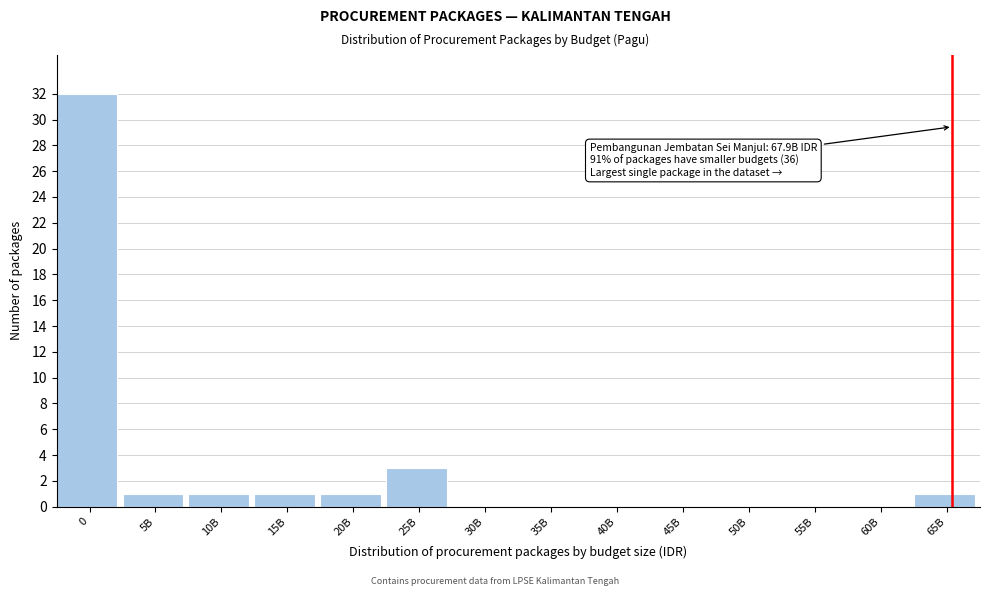

Reading left to right, list all the values displayed in this chart.

0=32	5B=1	10B=1	15B=1	20B=1	25B=3	30B=0	35B=0	40B=0	45B=0	50B=0	55B=0	60B=0	65B=1